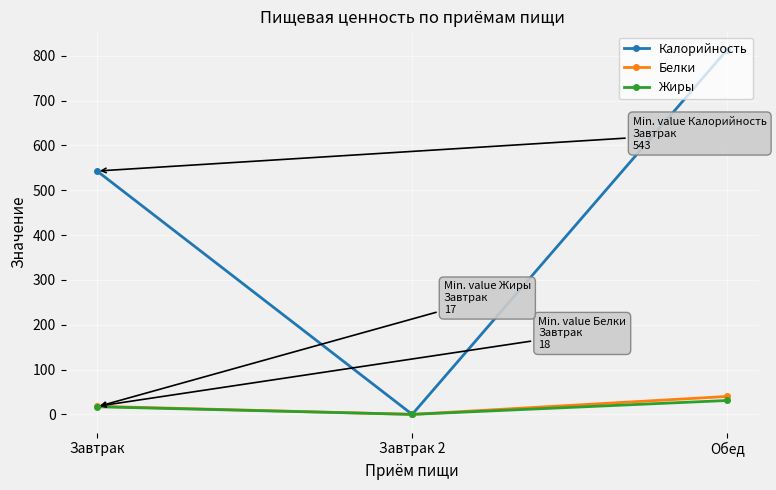

What is the average value of the Белки series?

19